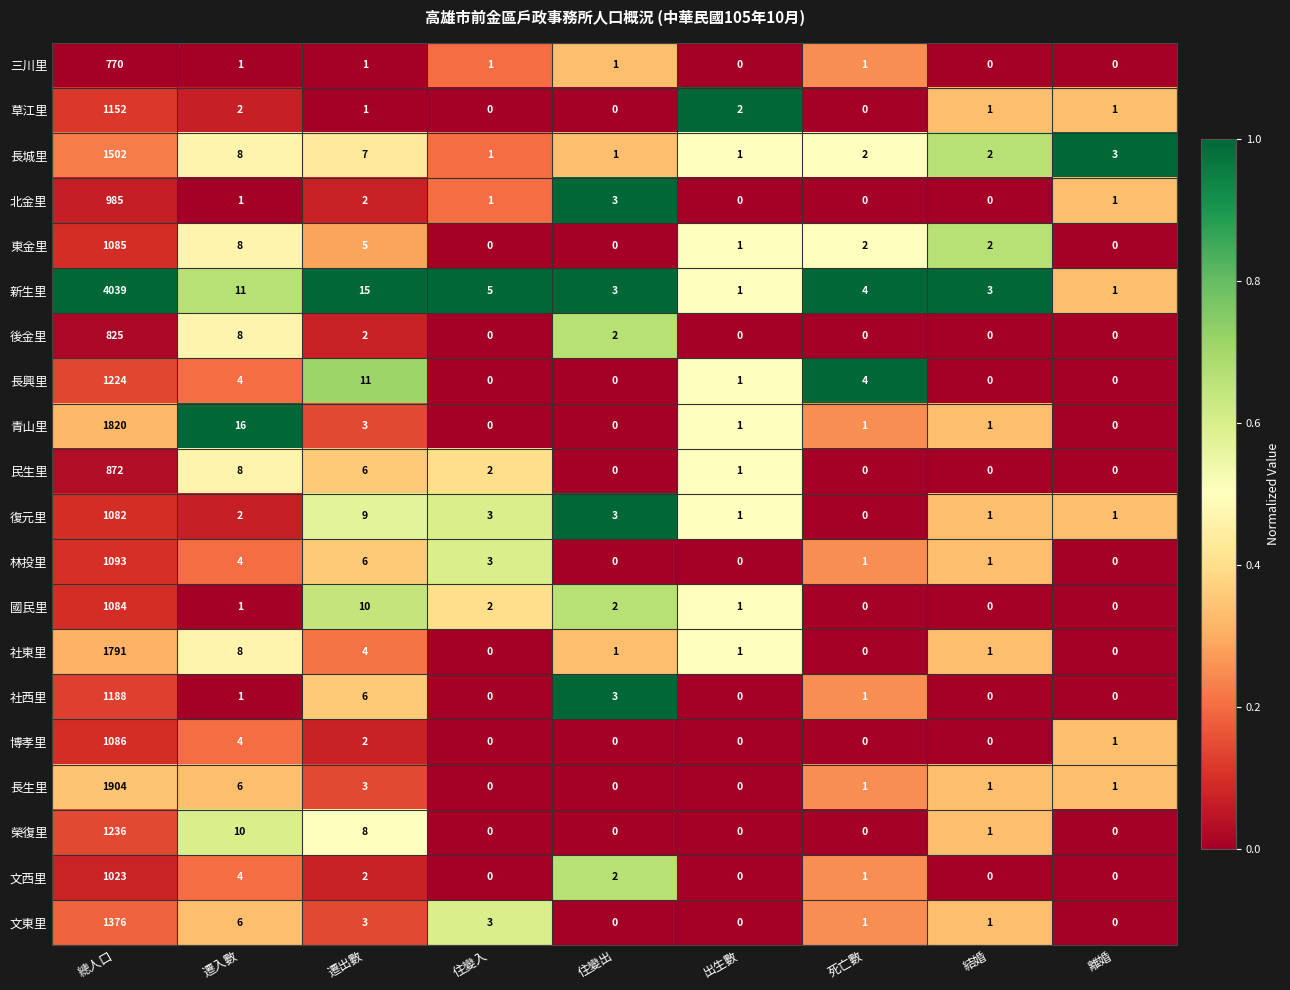

Is the value of 社西里 at 結婚 greater than the value of 榮復里 at 遷出數?

No